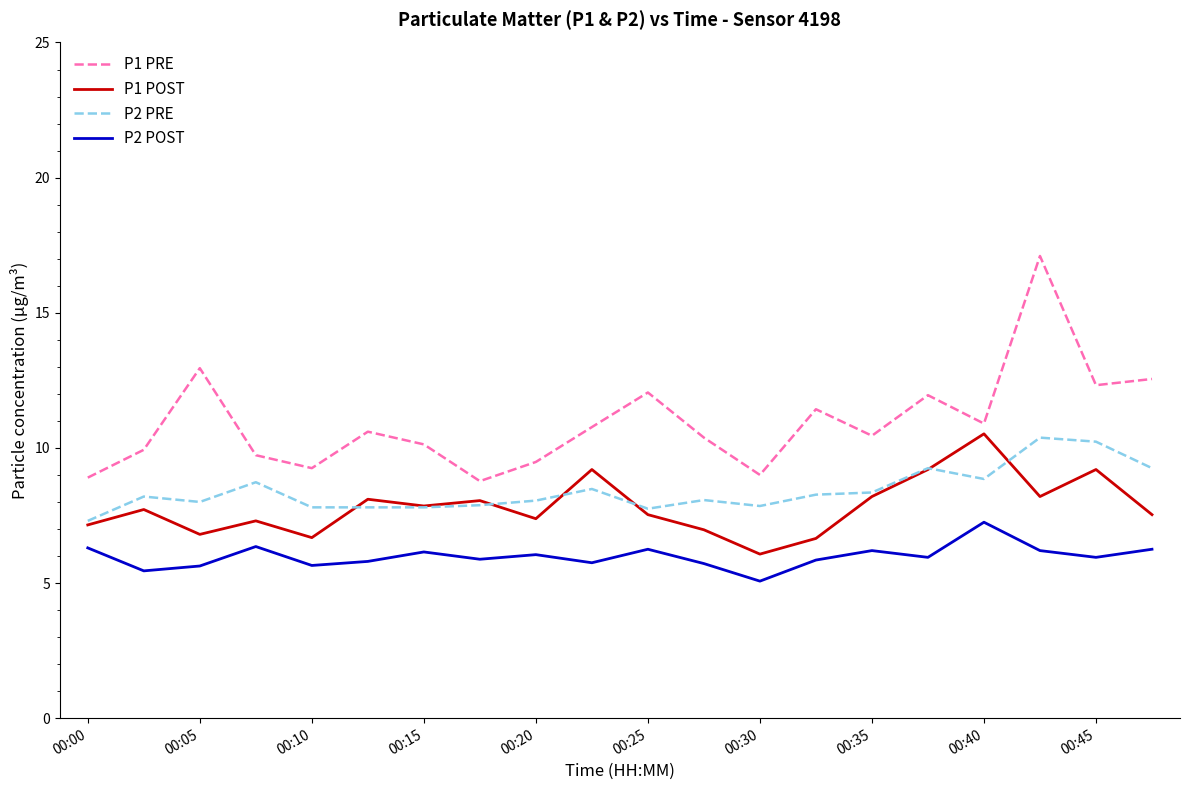

What is the smallest value displayed?

5.1